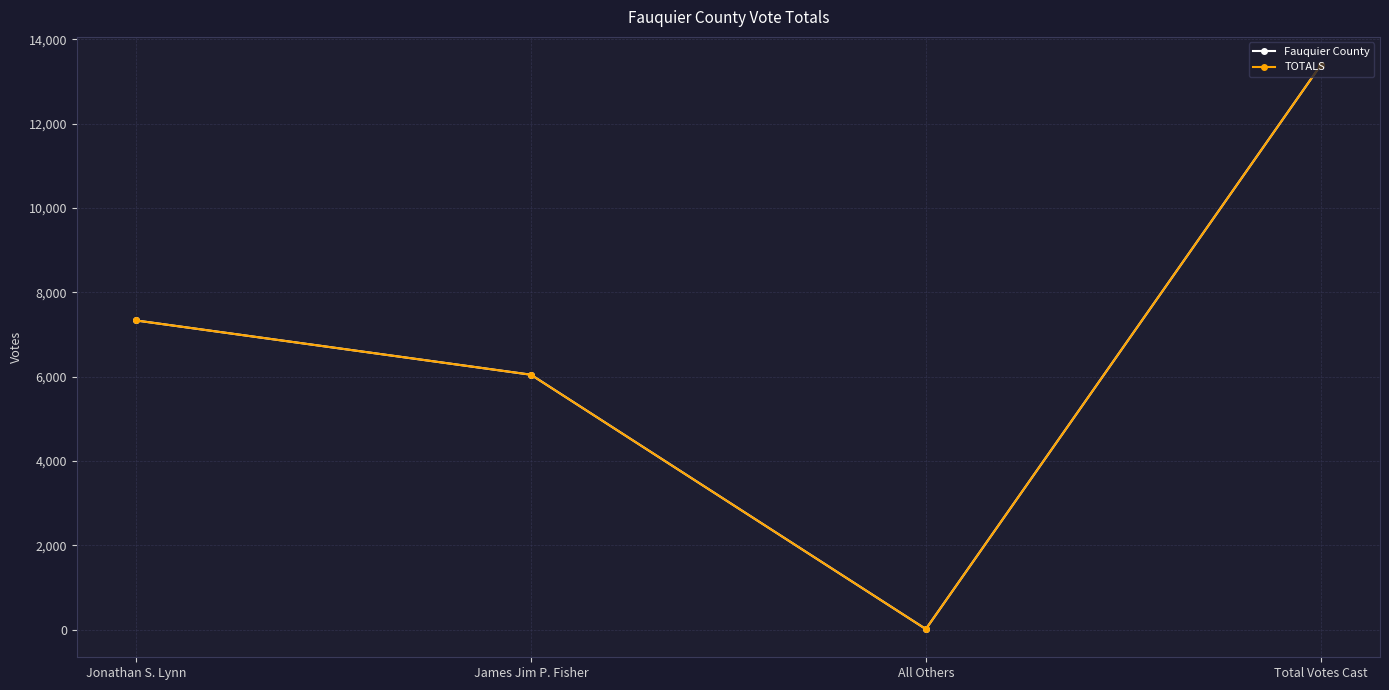

Which category has the lowest value across all series?

All Others